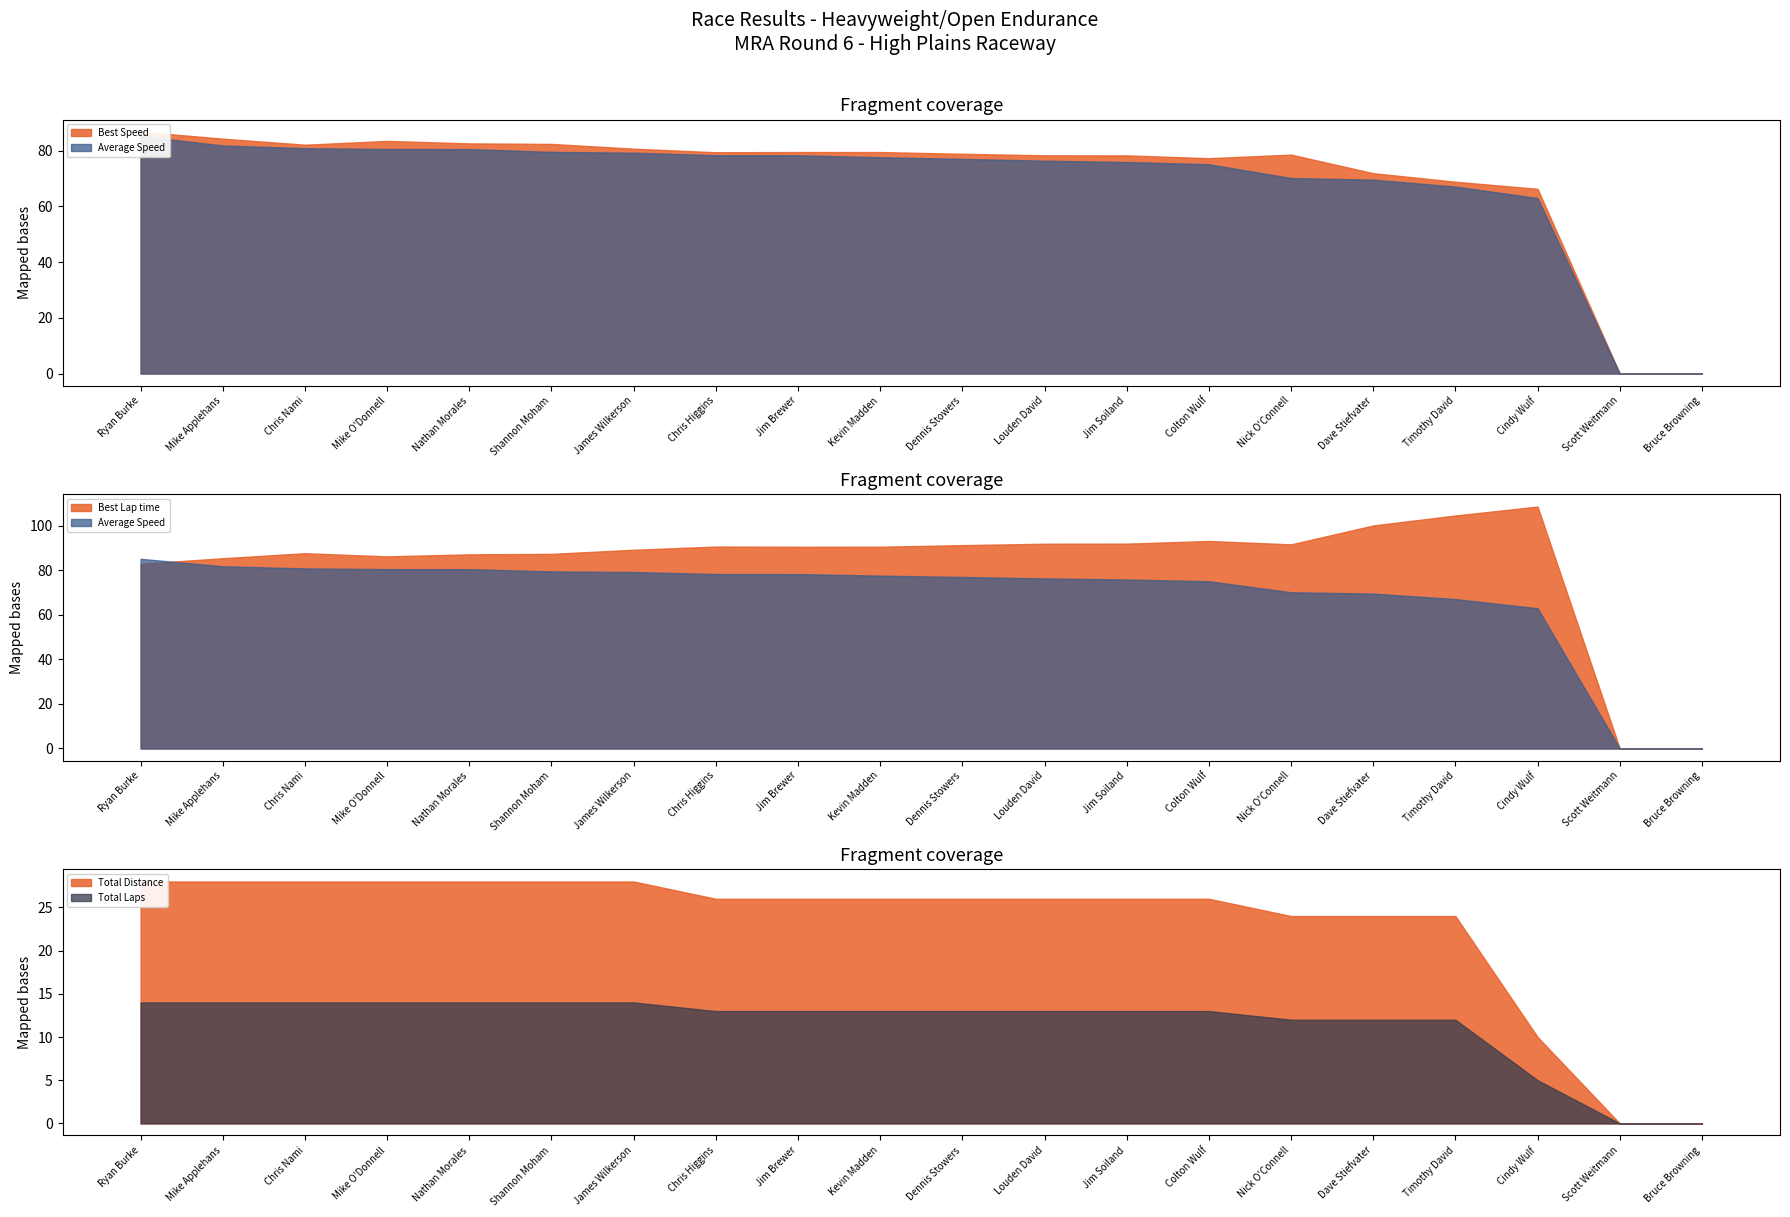

What are all the series names shown in the legend?

Best Speed, Average Speed, Best Lap time, Total Laps, Total Distance